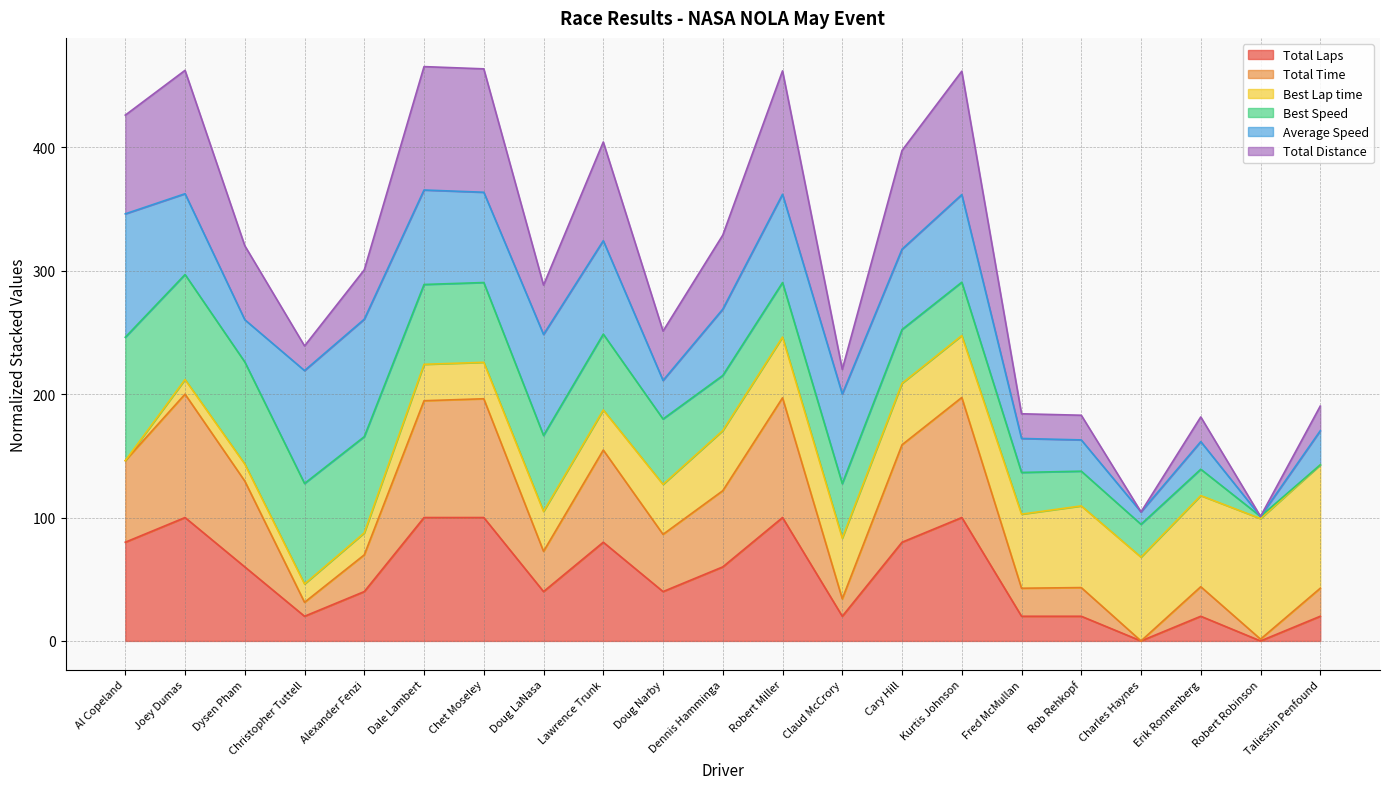

How many data points does each series have?

21